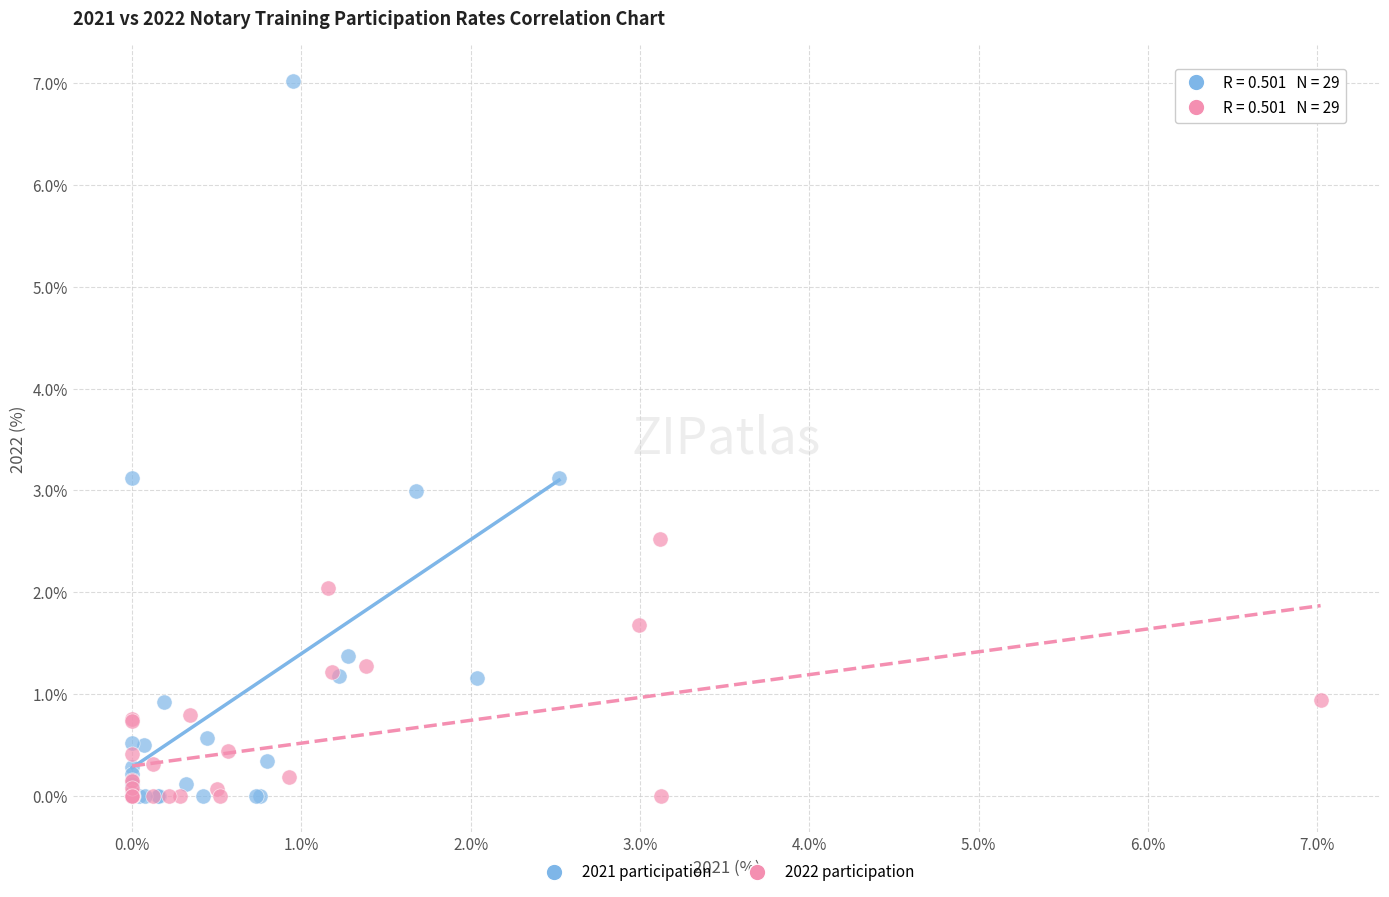

Which series contains the highest Y value?

2021 participation